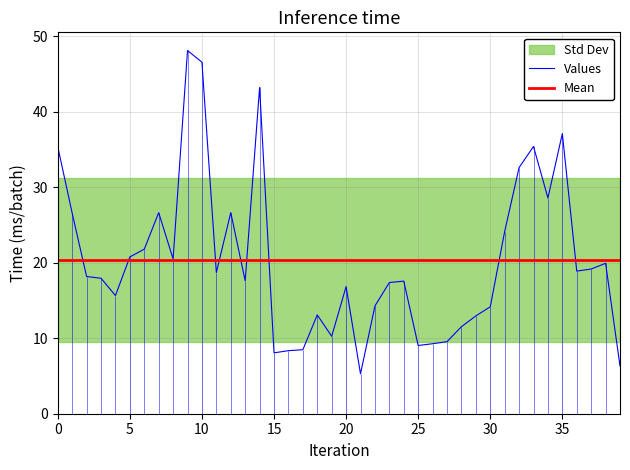

The value of Values at 10 is 46.5. True or false?

True